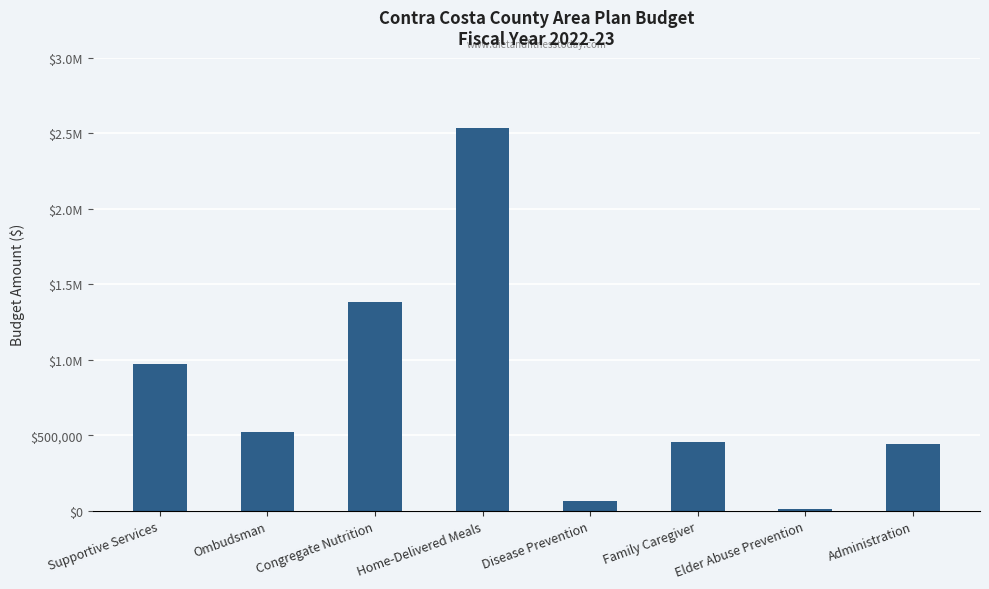

Count the number of values greater than 519180.

3